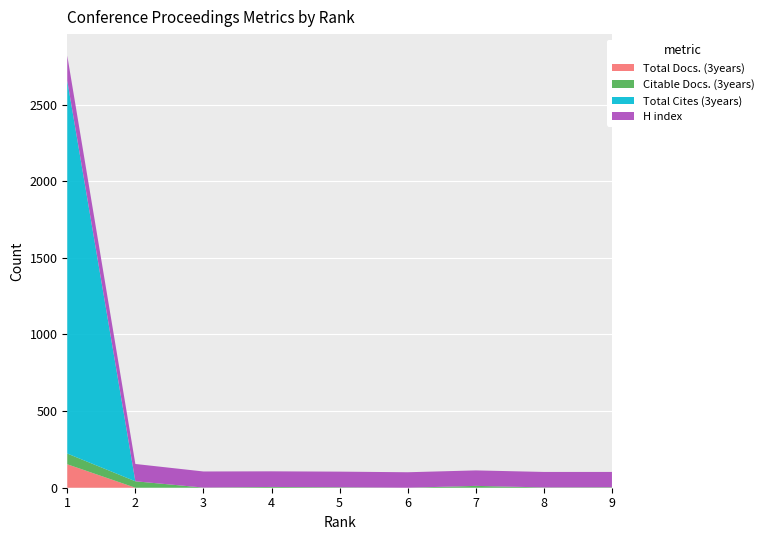

Reading left to right, extract all data points from this chart.

Total Docs. (3years): 1=153	2=0	3=0	4=0	5=0	6=0	7=0	8=0	9=0
Citable Docs. (3years): 1=70	2=42	3=1	4=5	5=3	6=0	7=12	8=2	9=3
Total Cites (3years): 1=2433	2=0	3=0	4=0	5=0	6=0	7=0	8=0	9=0
H index: 1=163	2=113	3=105	4=102	5=102	6=101	7=101	8=101	9=100